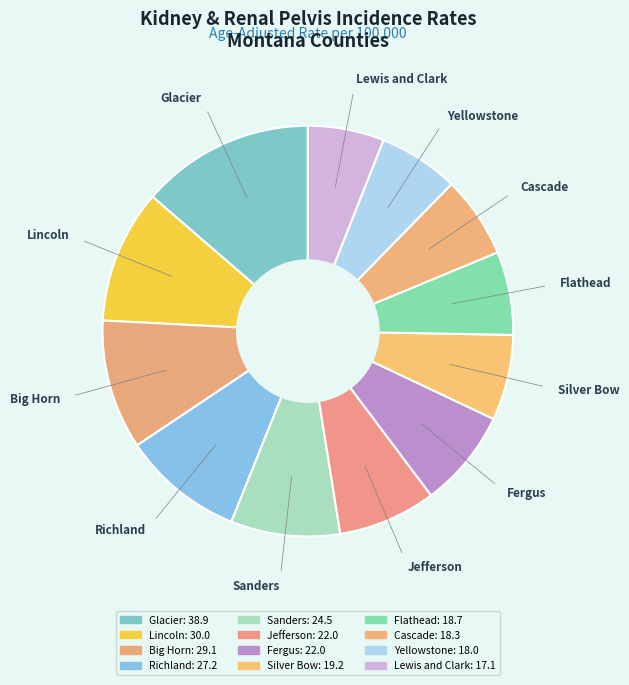

Does Flathead represent more than half of the total?

No